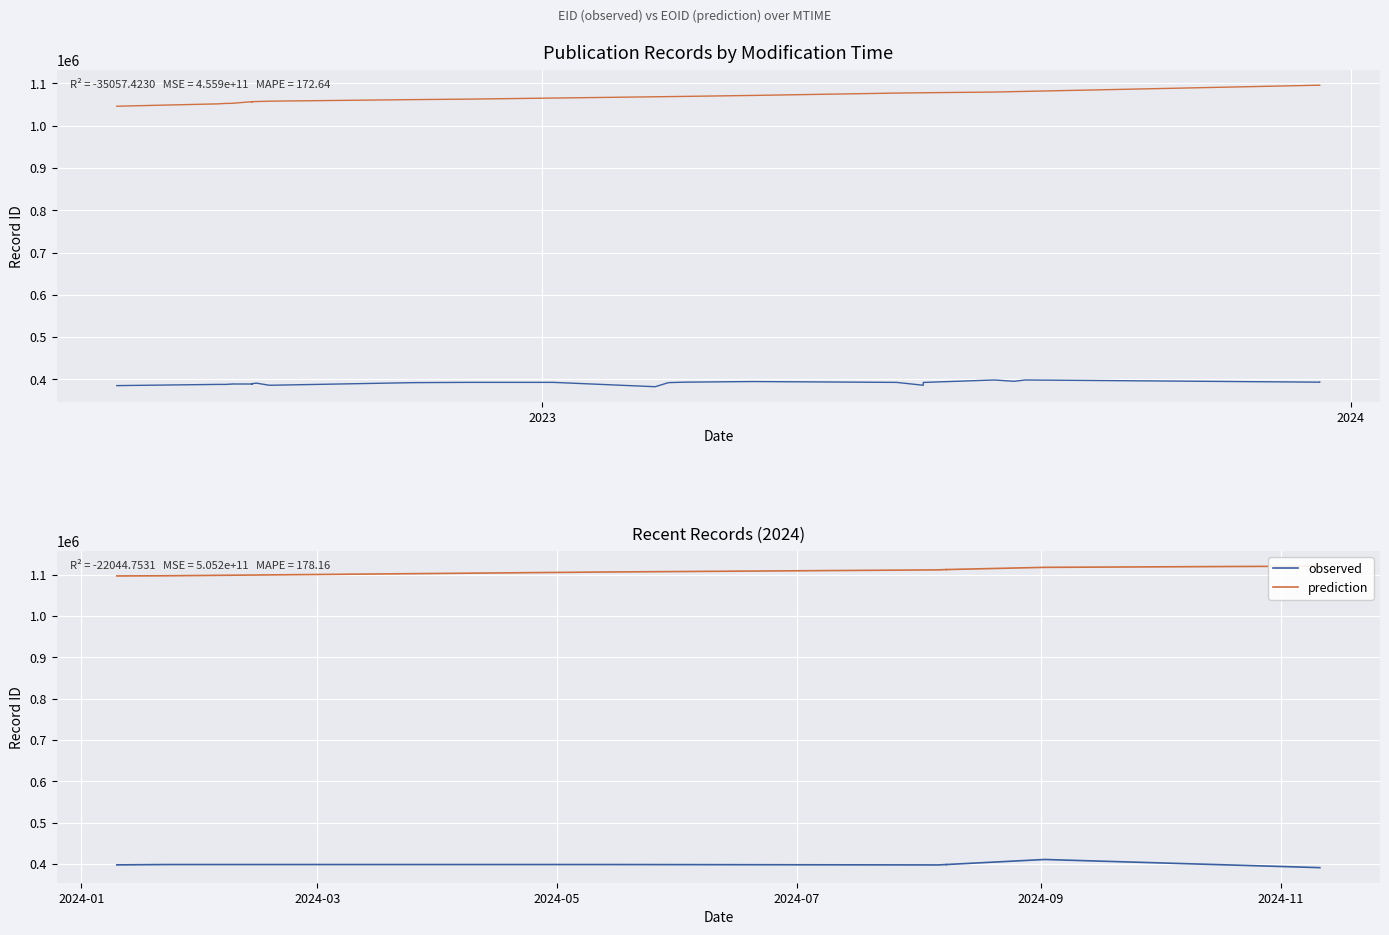

What is the sum of all prediction values?

9987588